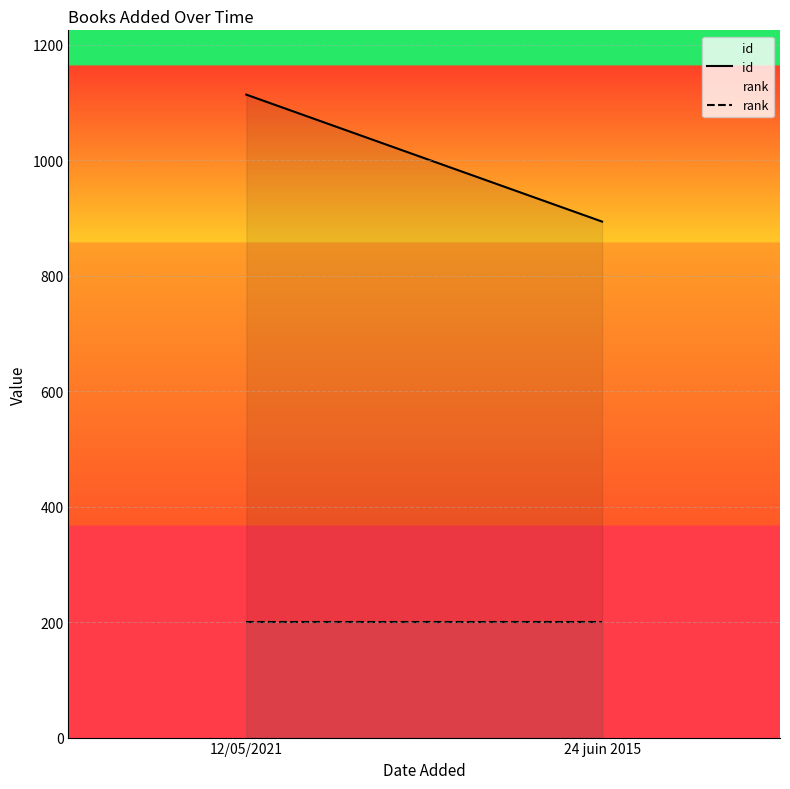

What is the maximum value shown in the chart?

1114